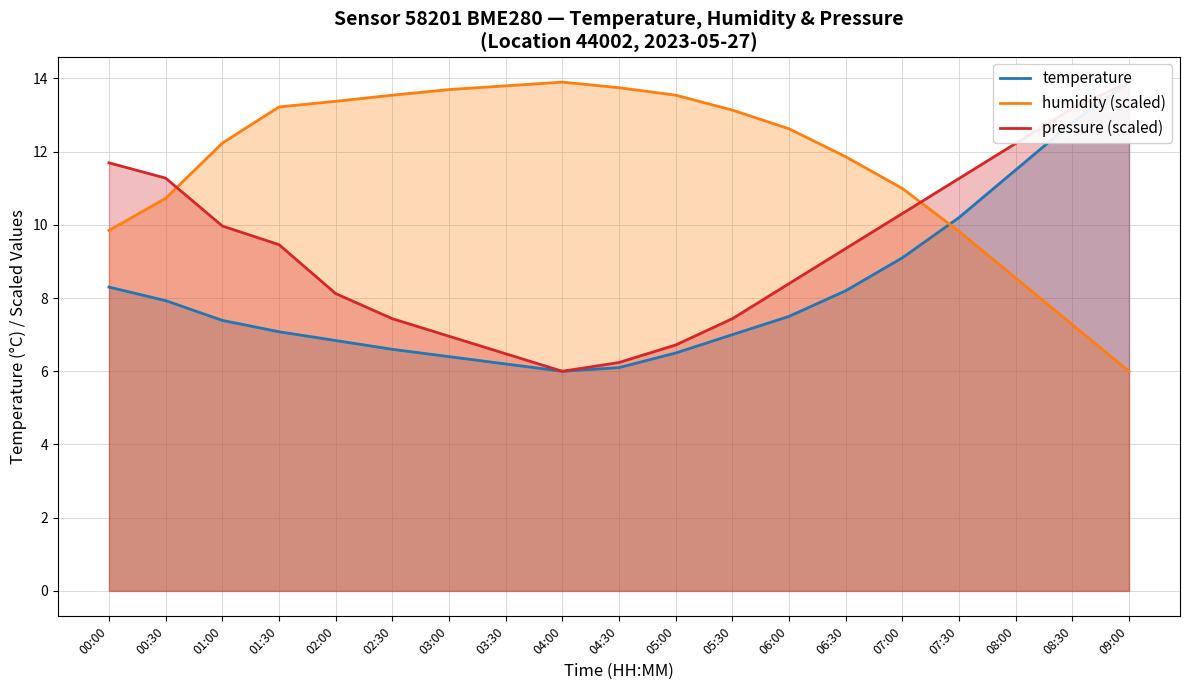

Where does the humidity (scaled) series first go above 12?

01:00